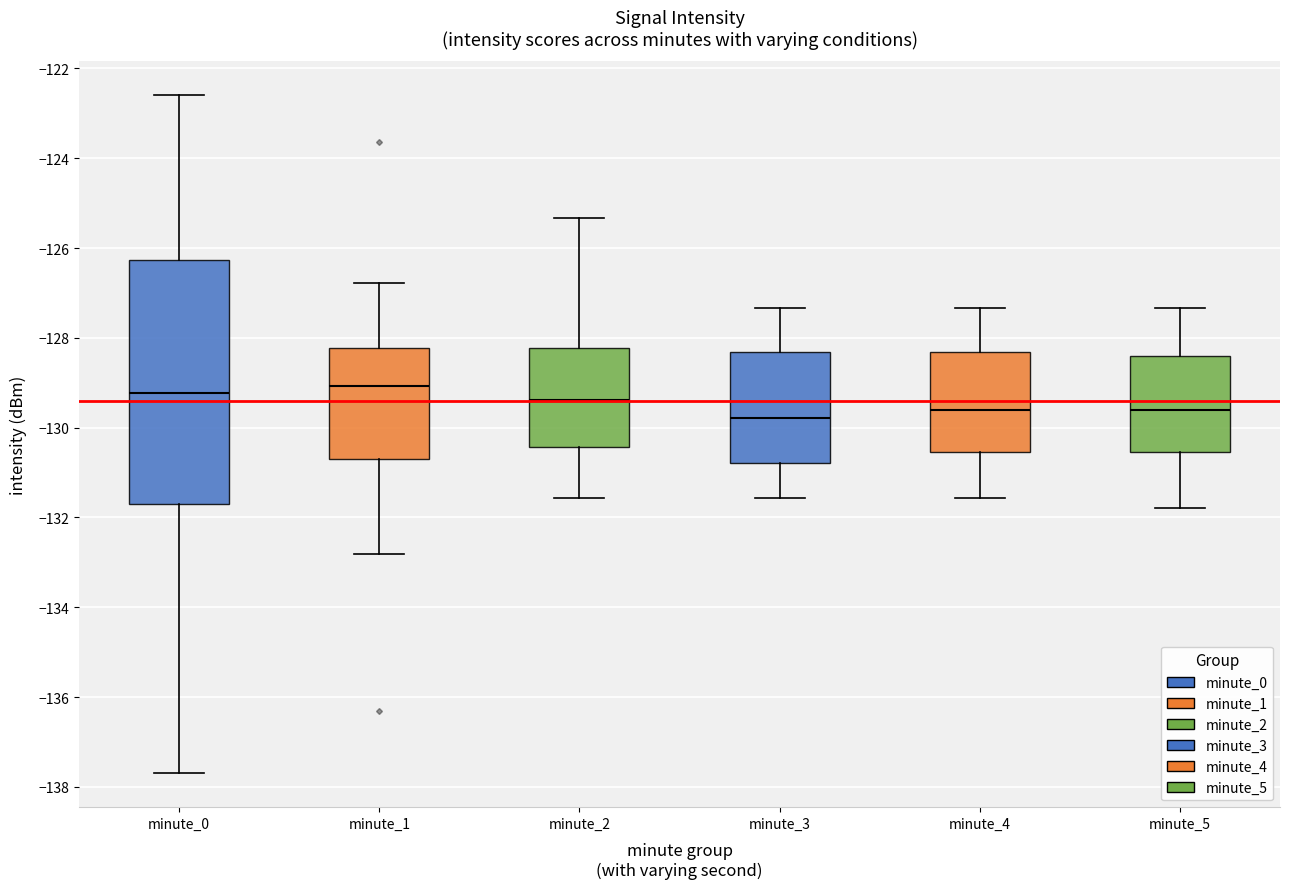

Which box is the tallest, from its lower edge to its upper edge?

minute_0